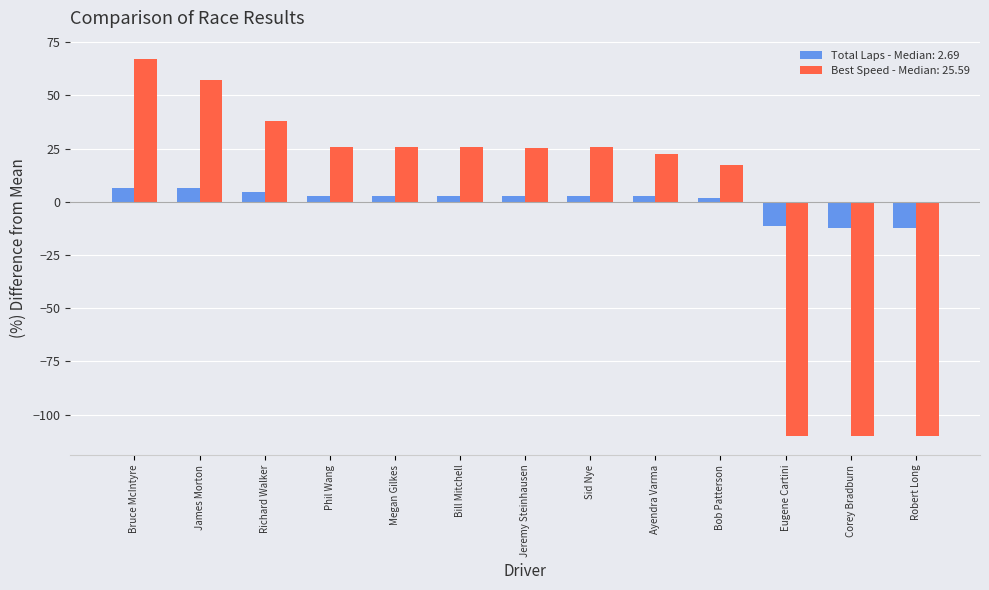

Rank the series by their maximum value, from highest to lowest.

Best Speed - Median: 25.59, Total Laps - Median: 2.69